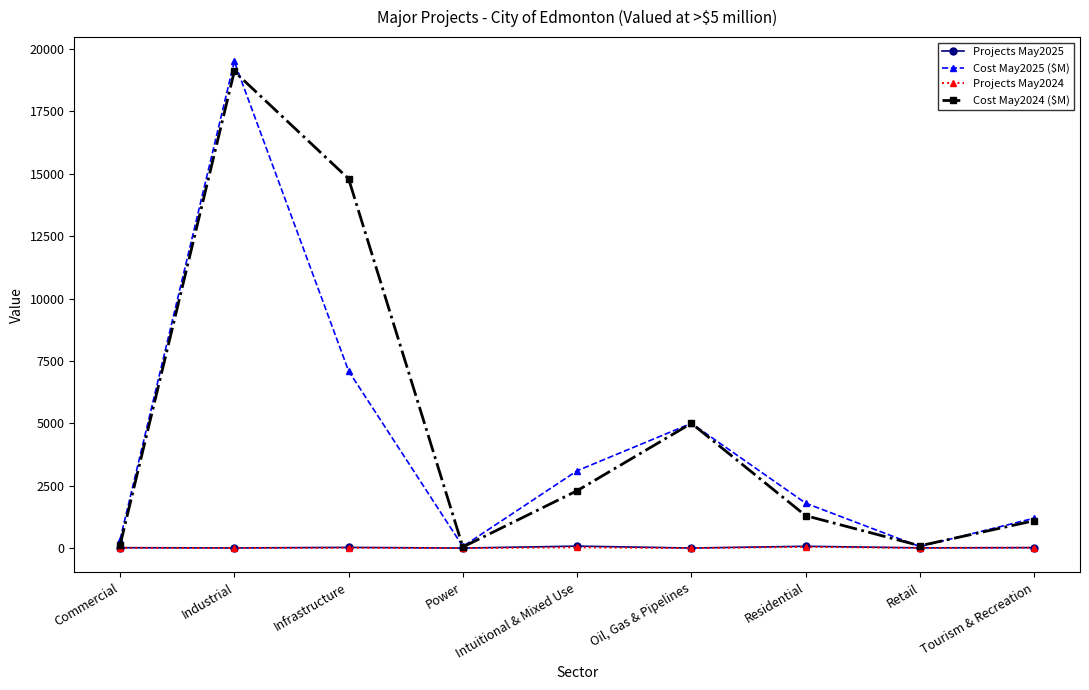

Does the chart have visible grid lines?

No